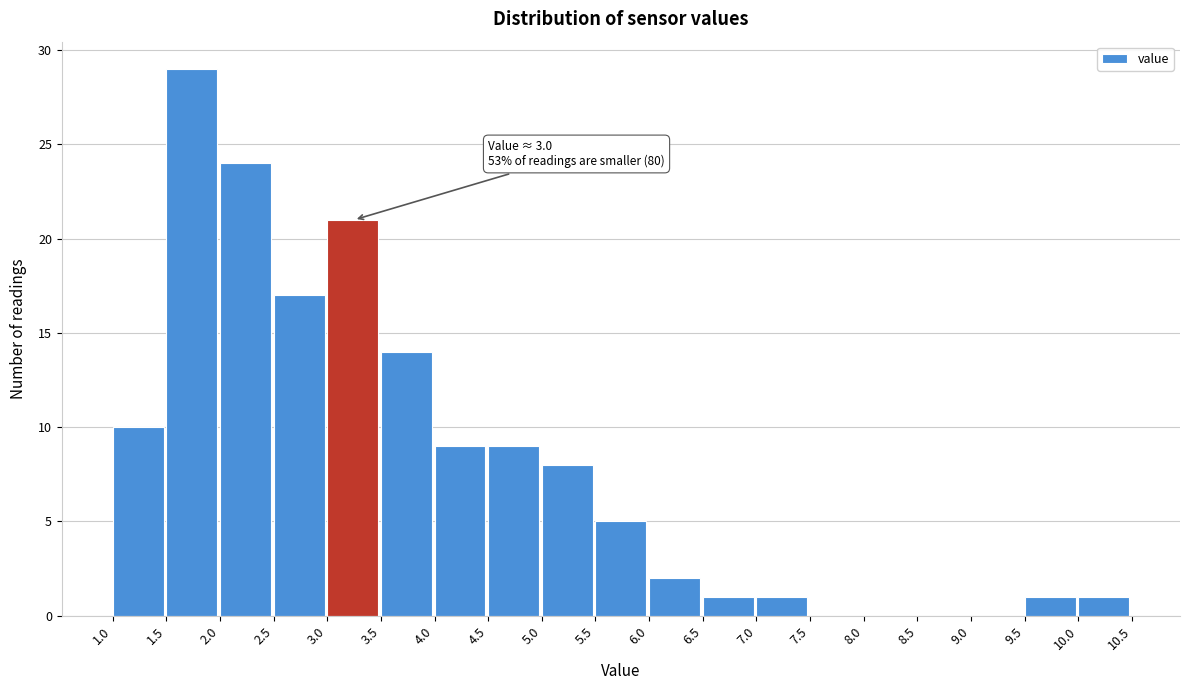

Over which range of the x-axis is the bar tallest?

1.5 to 2.0